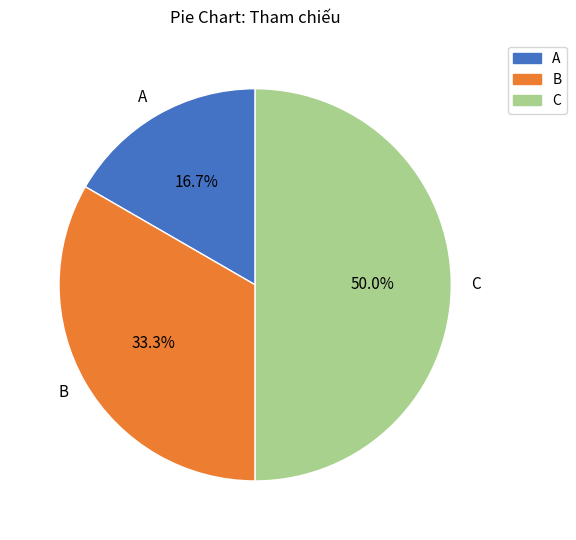

Between B and C, which is larger?

C